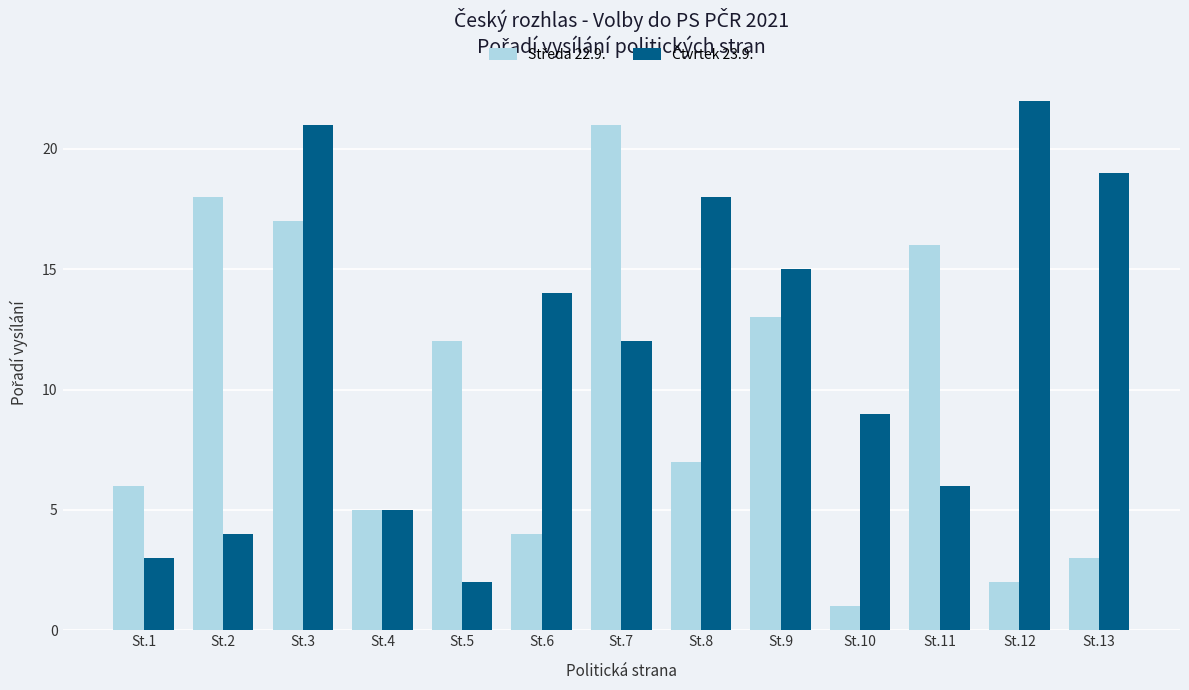

What is the greatest value displayed?

22